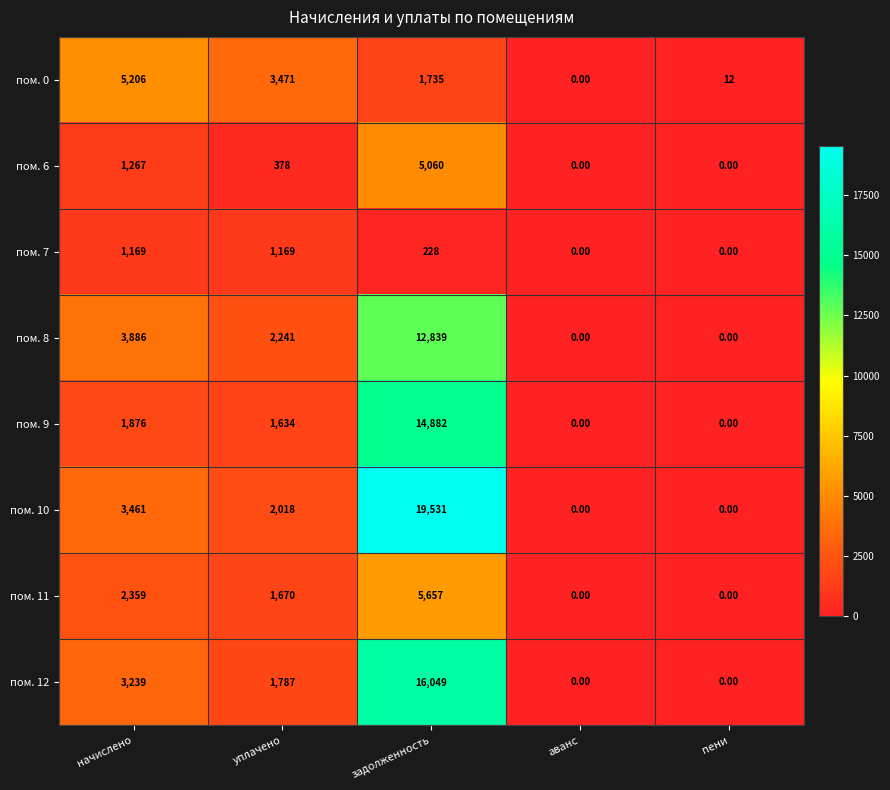

Where does the пом. 11 series first go above 1670?

начислено